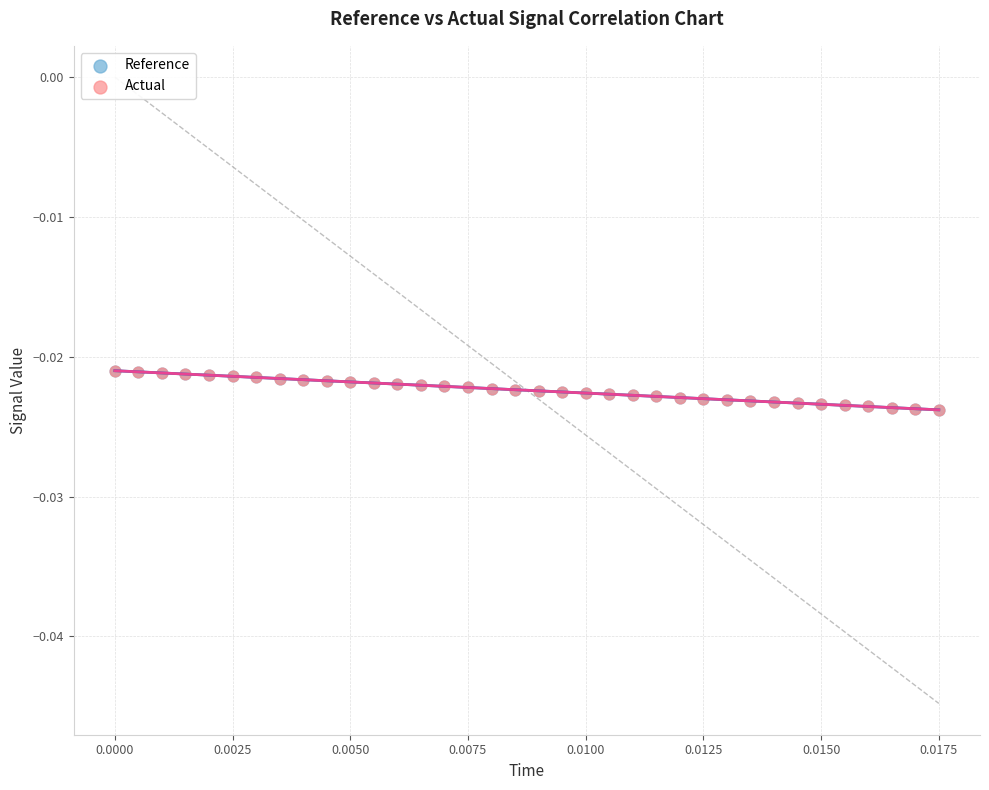

What are all the series names shown in the legend?

Reference, Actual